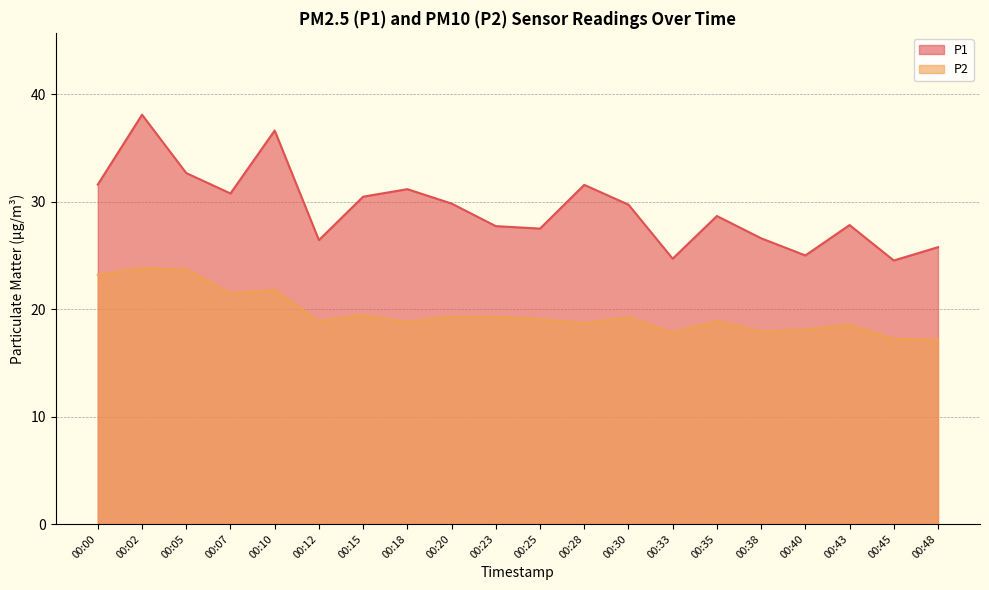

True or false: P2 has more than 1 points higher than both neighbors.

True